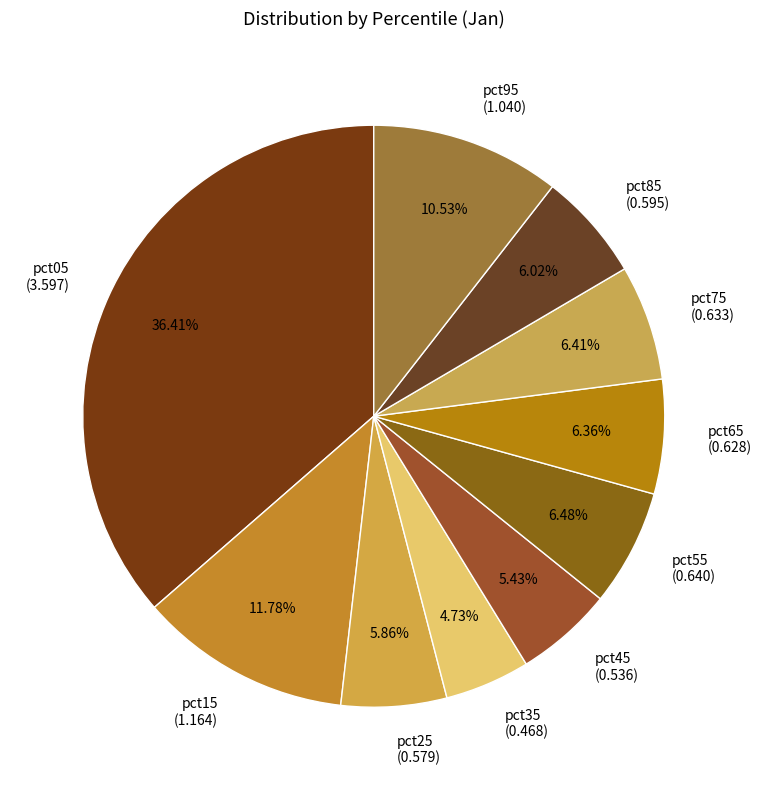

To the nearest percent, what is the difference between the pct45 and pct85 slice percentages?

1%